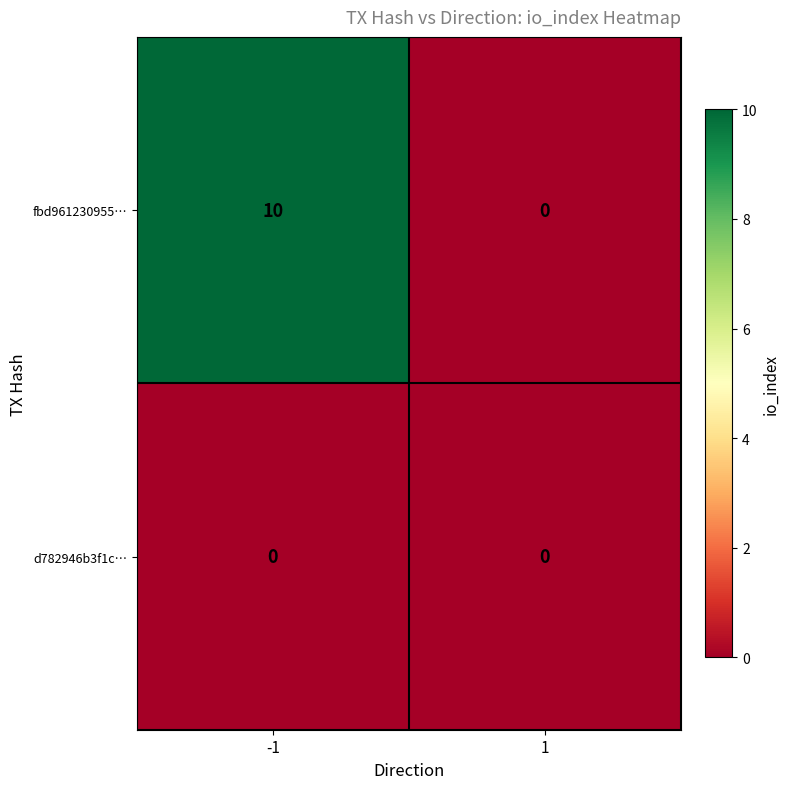

Count the number of categories in the chart.

2